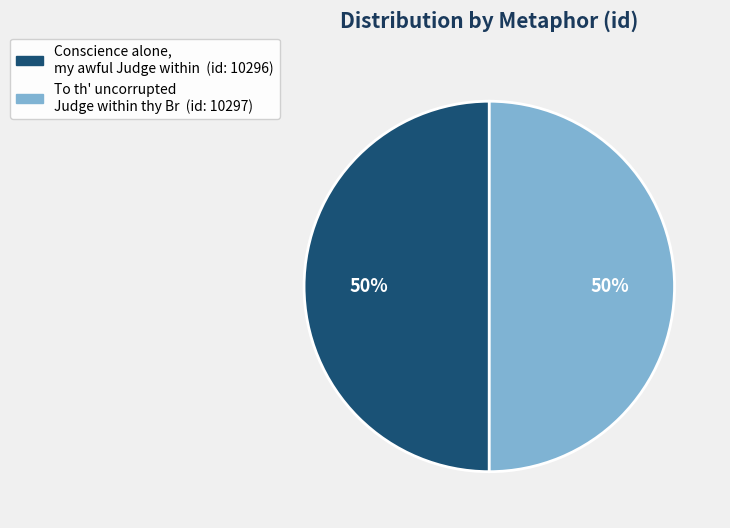

To the nearest percent, what is the average slice percentage?

50%